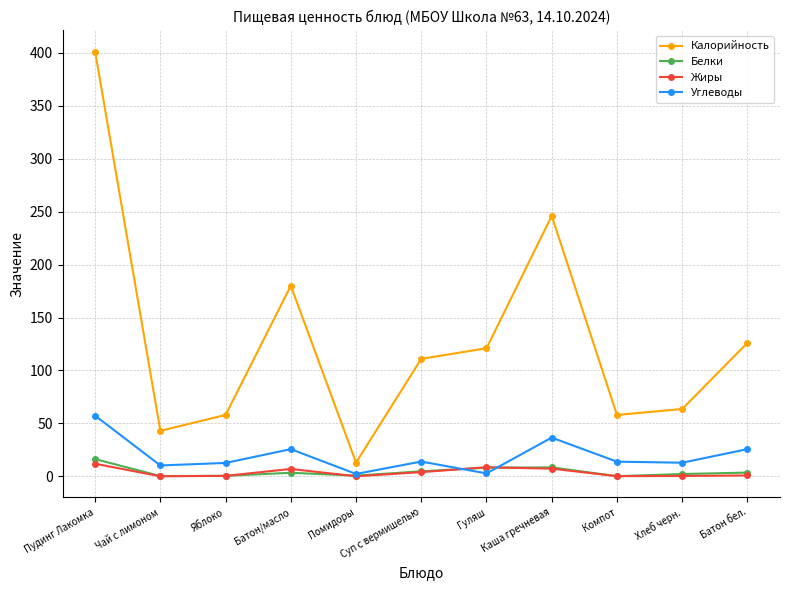

Which series changed the most between Яблоко and Батон/масло?

Калорийность